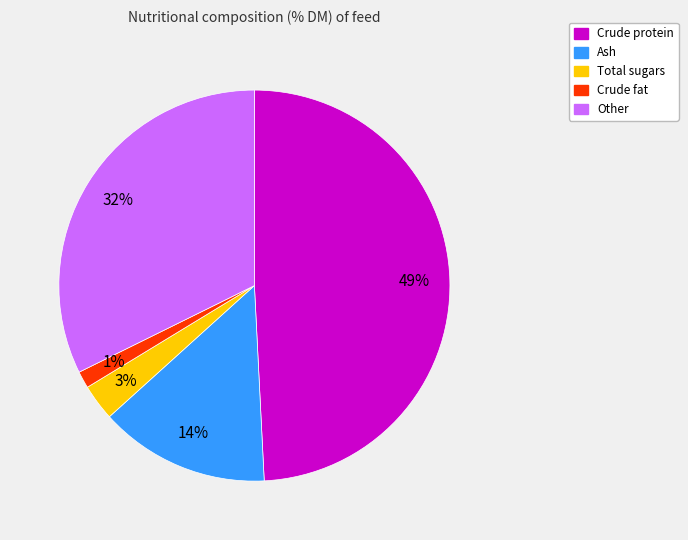

Does any single category account for the majority?

No